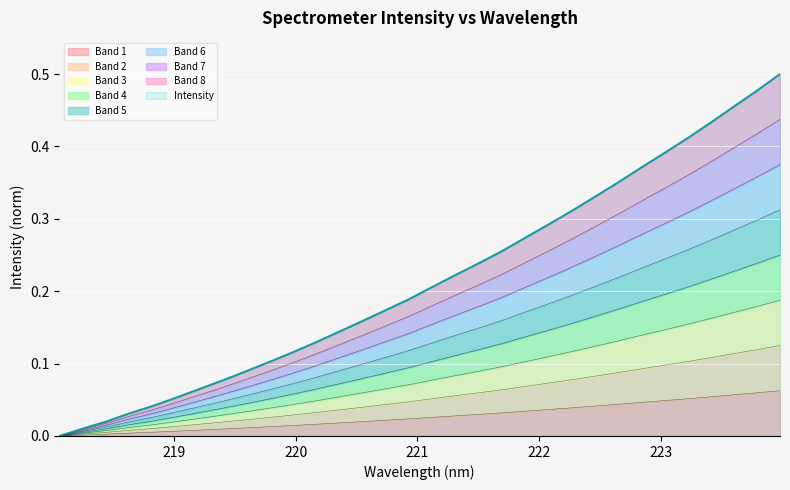

The value at 222.4538 is 0.1. True or false?

False